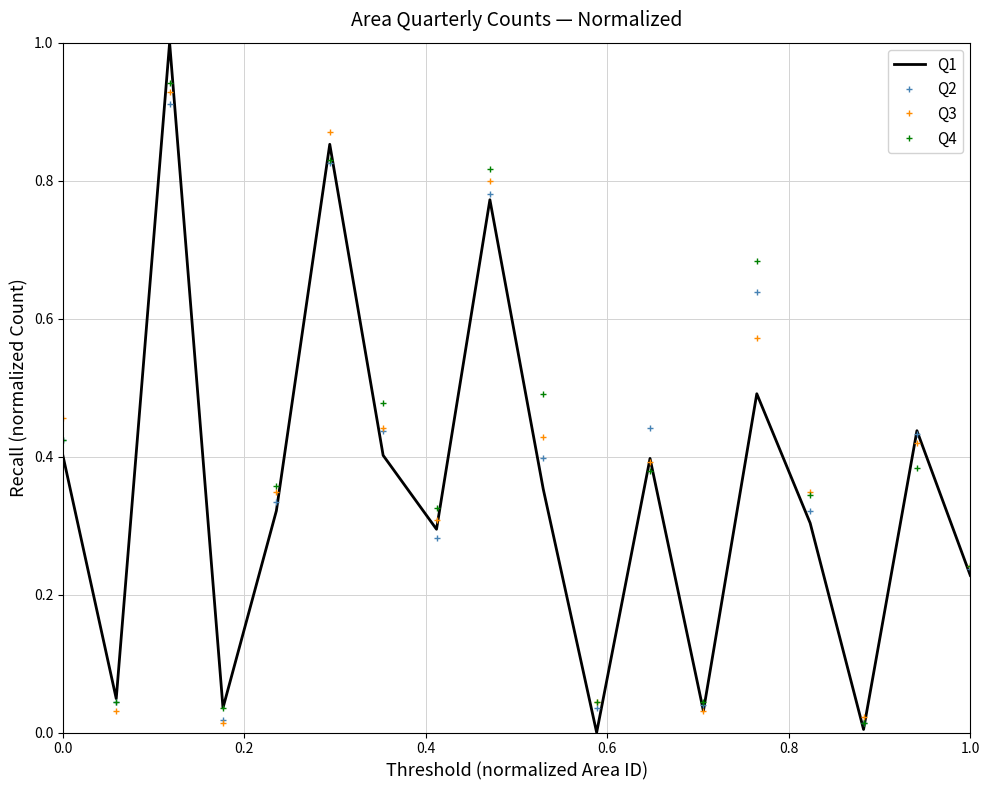

What is the greatest value displayed?

1.0